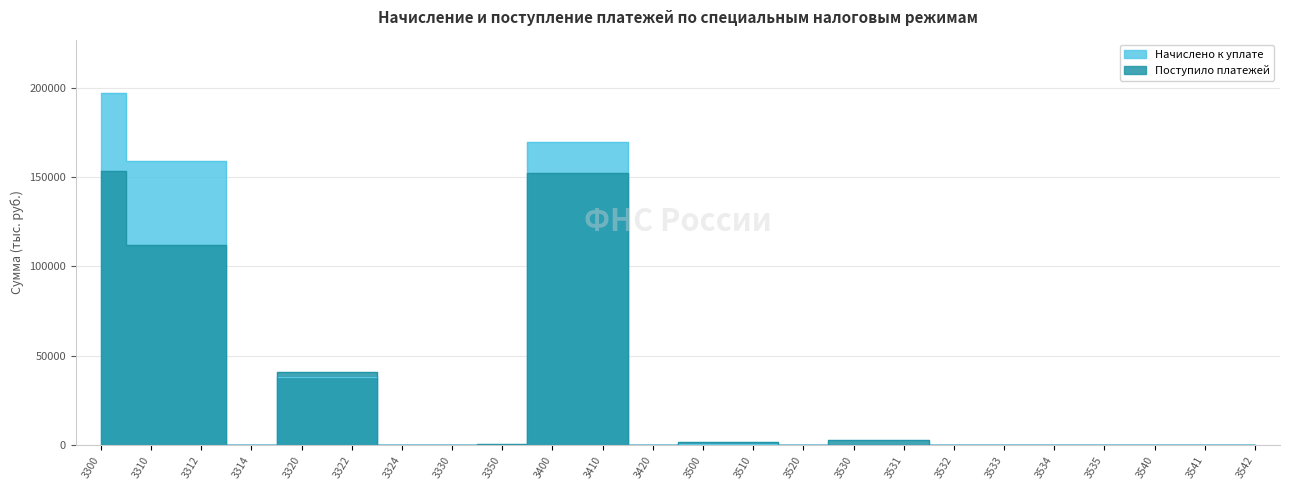

How many lines are shown in the chart?

2